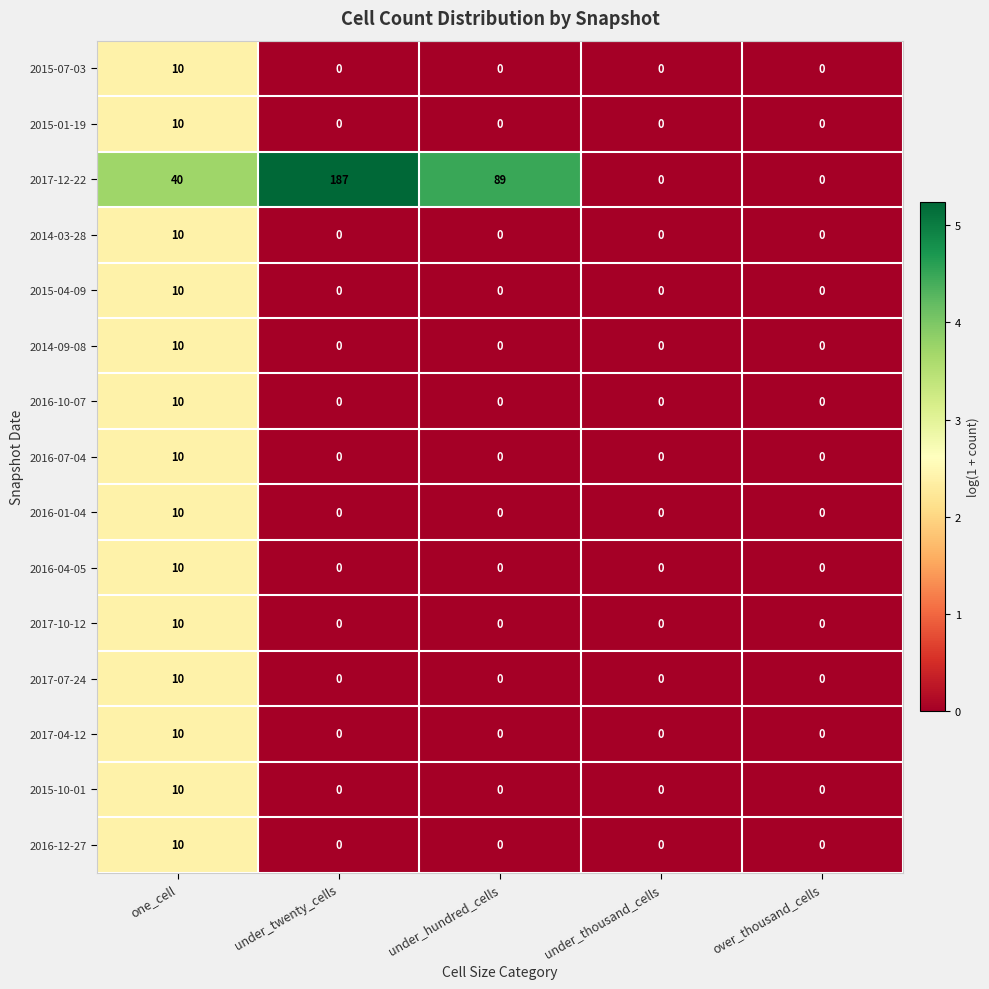

How many 2014-03-28 values are between 0 and 1?

4